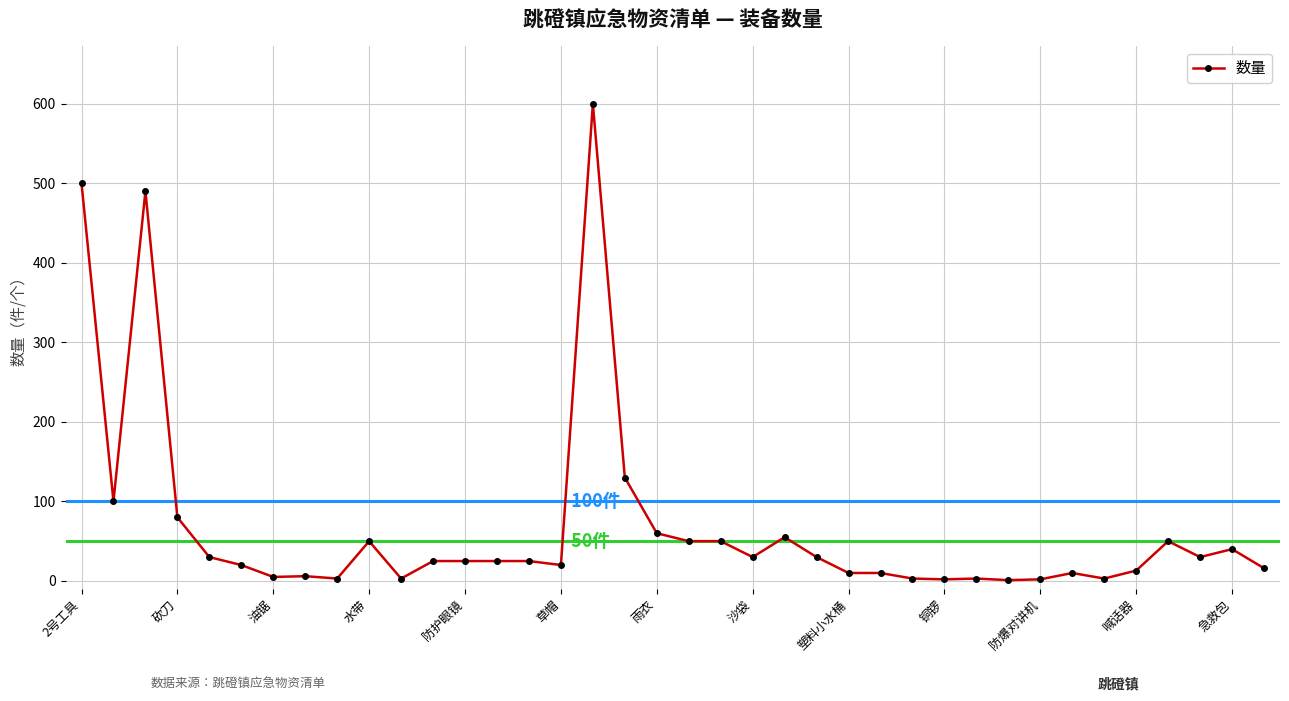

What is the greatest value displayed?

600